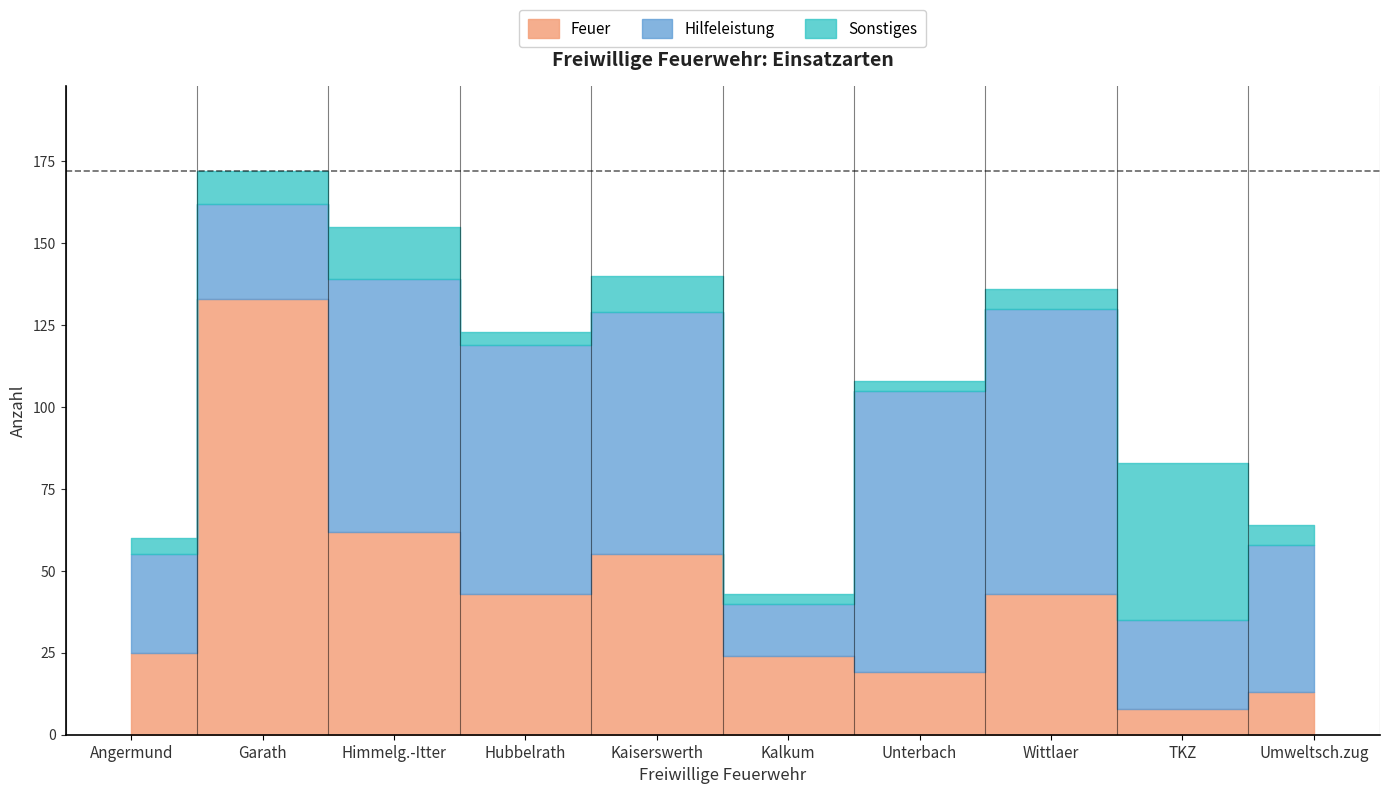

Rank the series by their average value, from highest to lowest.

Hilfeleistung, Feuer, Sonstiges